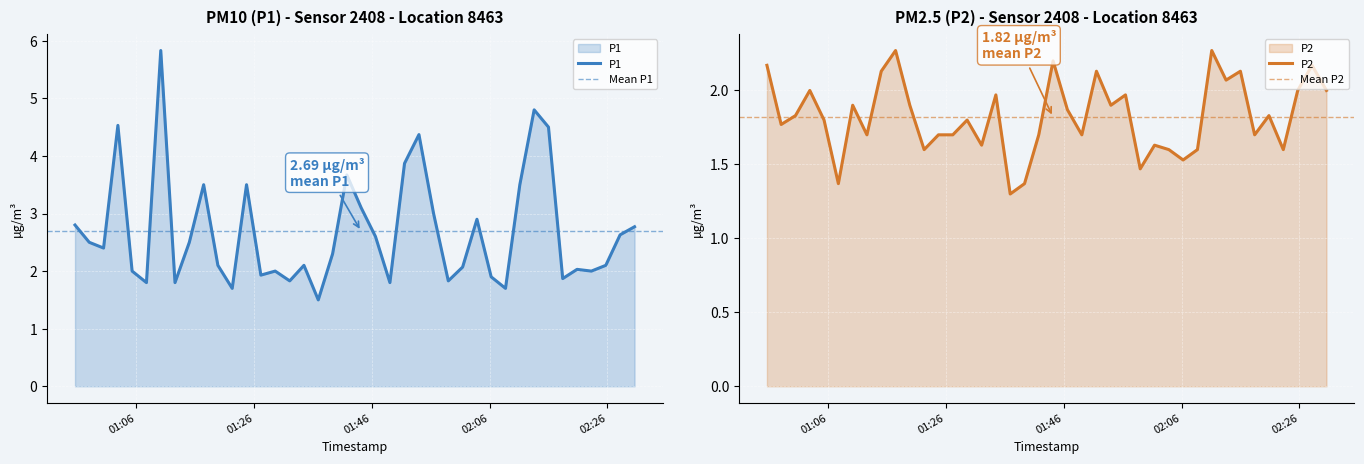

What is the maximum value for P1?

5.8